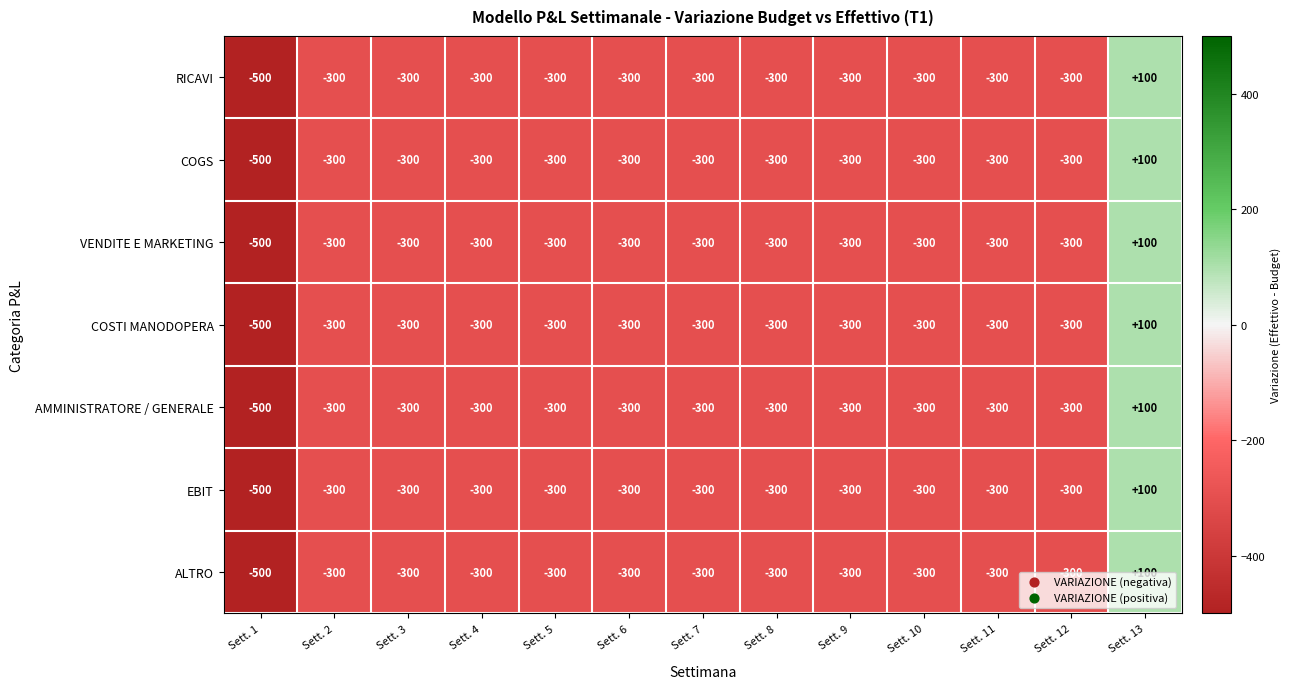

At which label does COGS first exceed -300?

Sett. 13